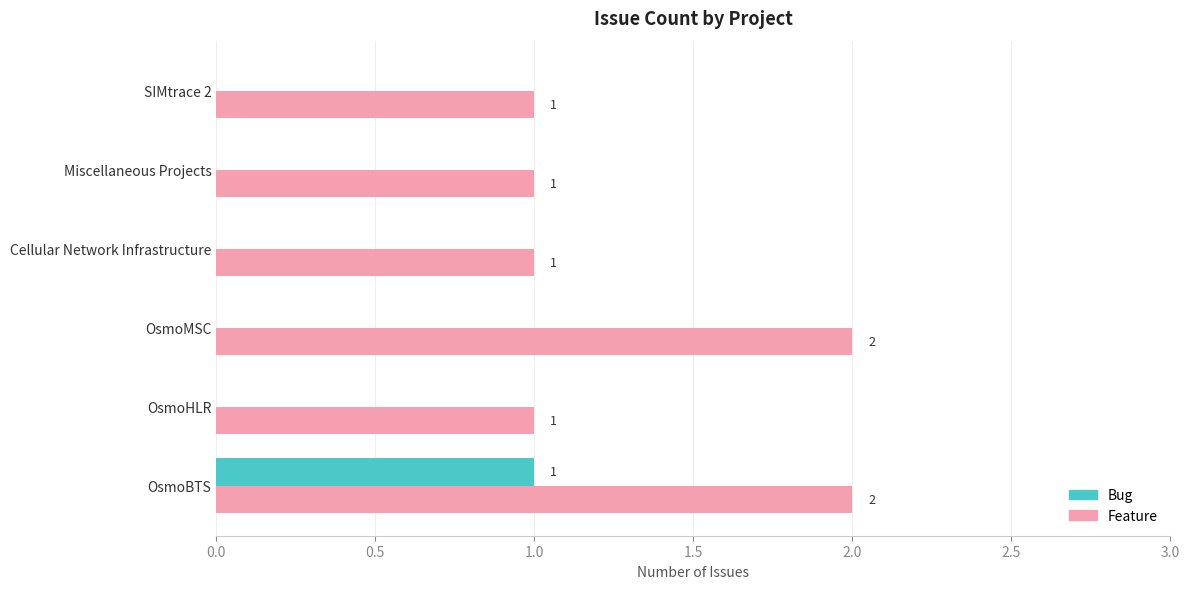

What is the sum of all Bug values?

1